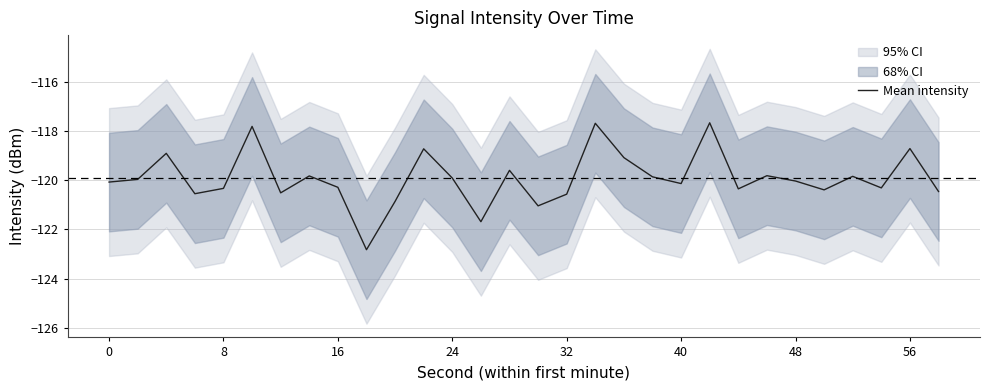

How many lines are shown in the chart?

1